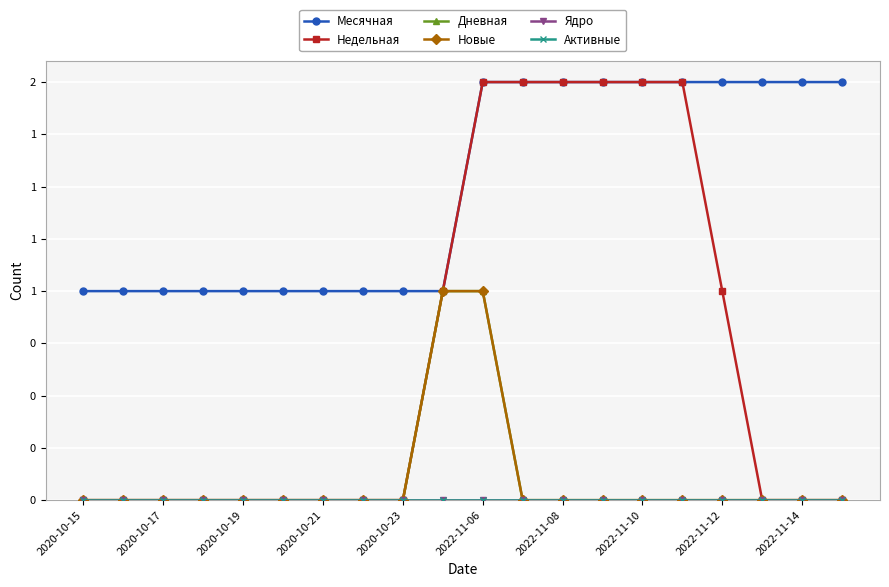

True or false: Месячная and Ядро intersect in this chart.

False